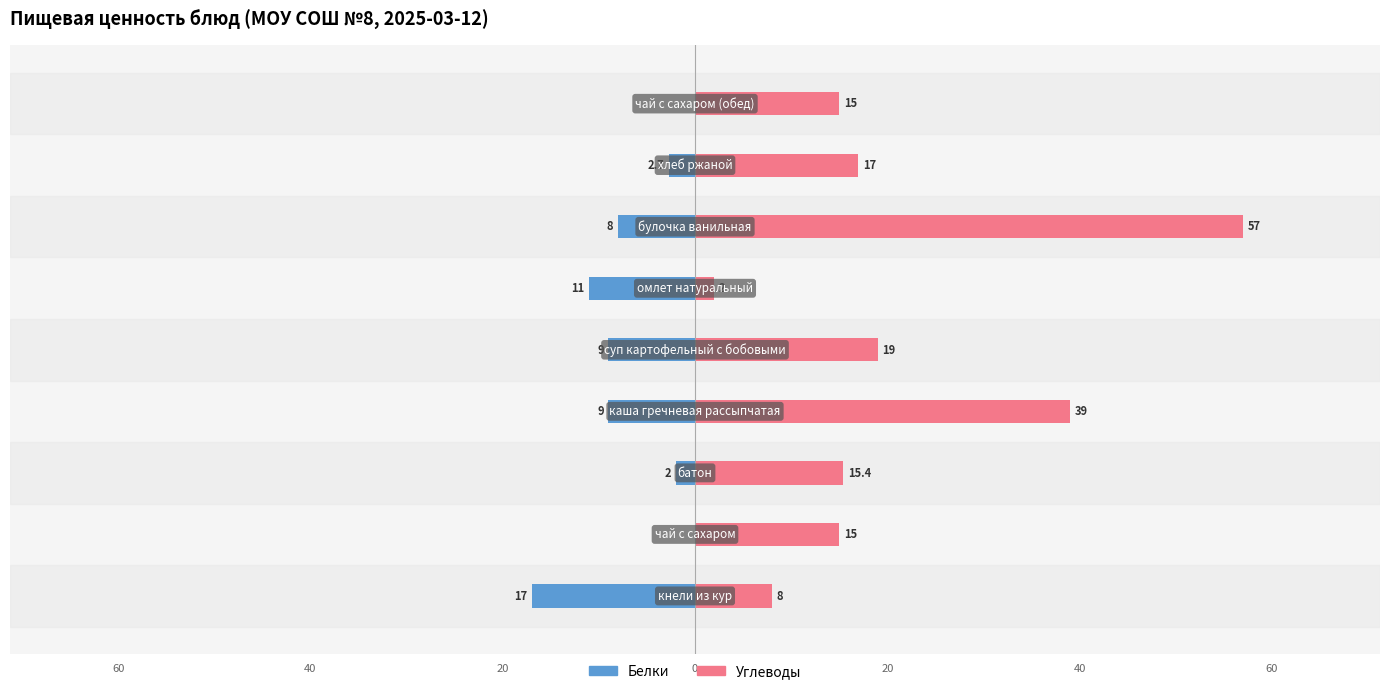

Reading left to right, list all the values displayed in this chart.

Белки: -17.0	0.0	-2.0	-9.0	-9.0	-11.0	-8.0	-2.7	0.0
Углеводы: 8.0	15.0	15.4	39.0	19.0	2.0	57.0	17.0	15.0